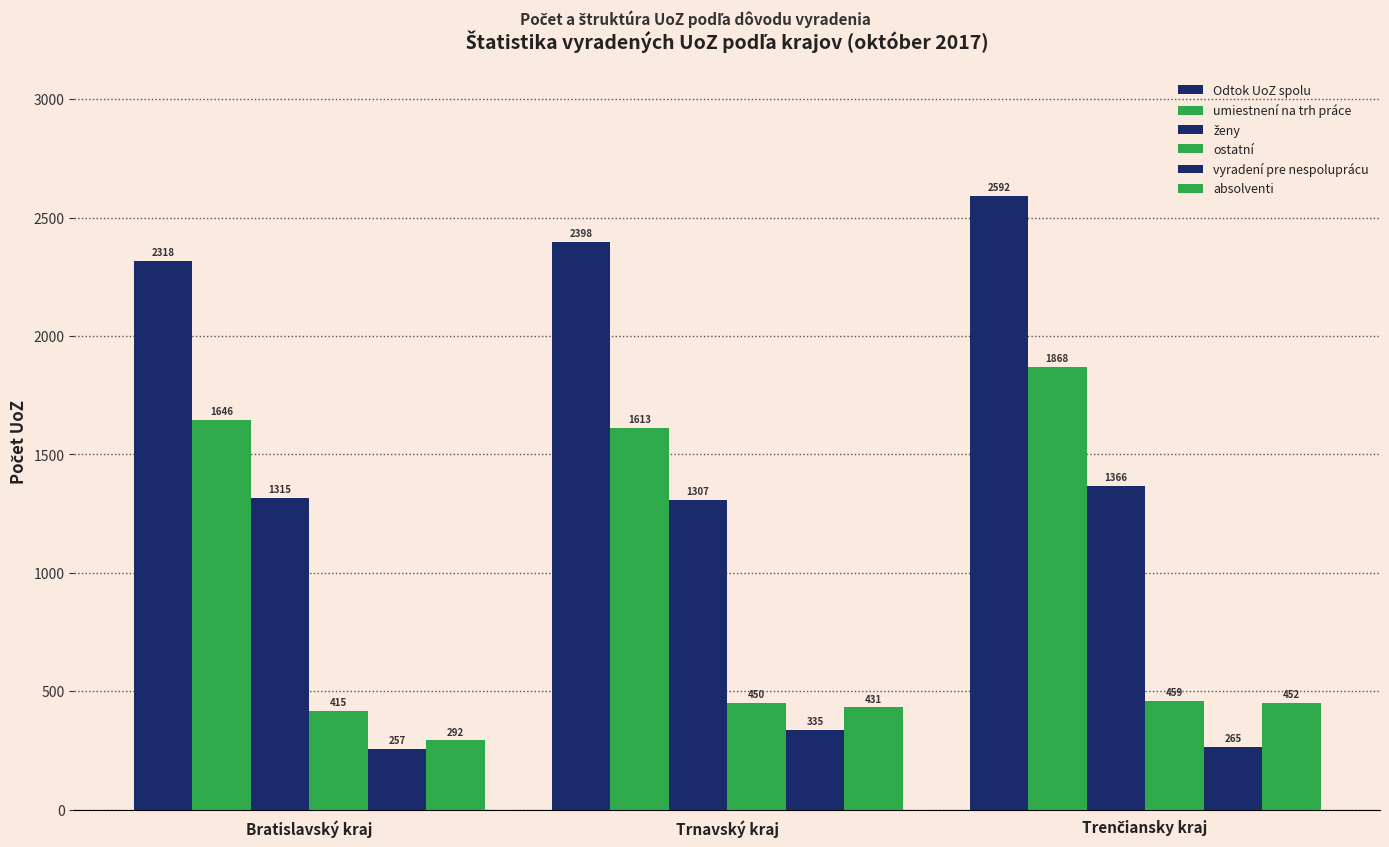

Are the bars grouped side by side (vs. stacked)?

Yes